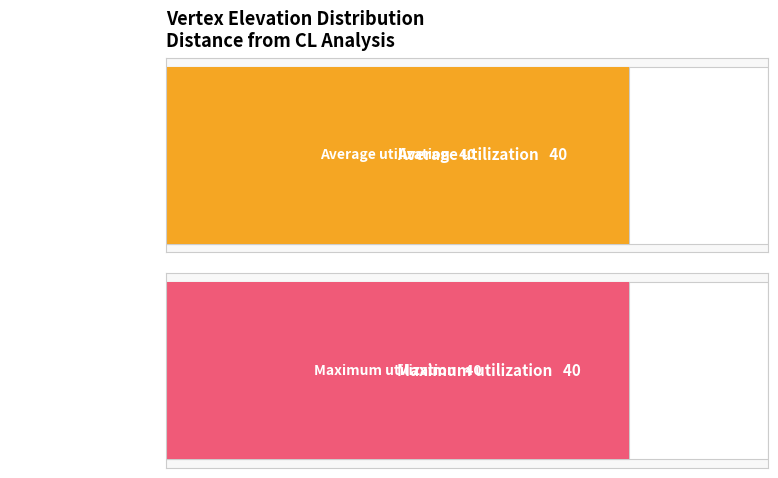

Where is Average utilization nearest to the value 58?

1